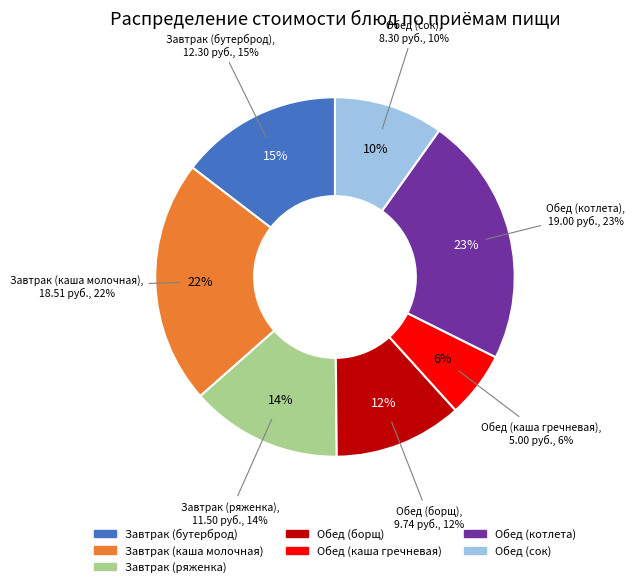

What is the change in value from Обед (каша гречневая) to Обед (сок)?

+3.3